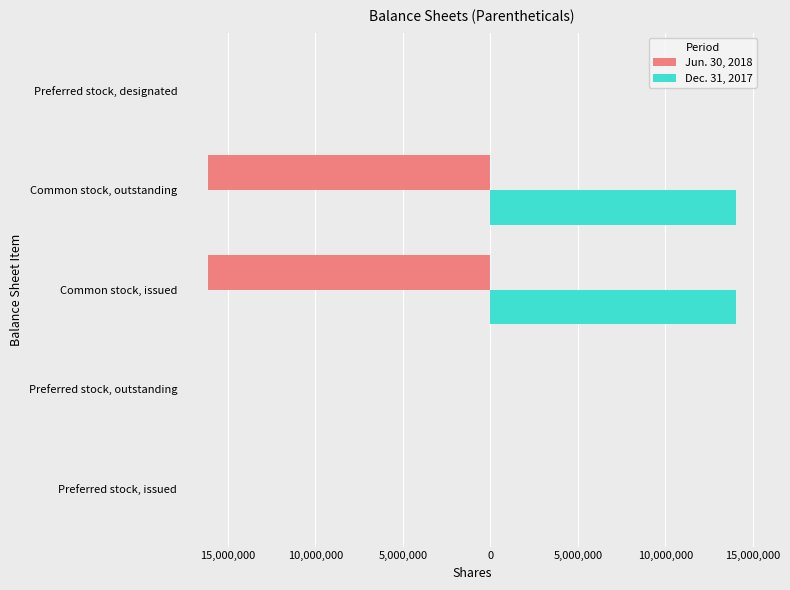

Reading left to right, list all the values displayed in this chart.

Jun. 30, 2018: -3187	-3187	-16107505	-16107505	-4250
Dec. 31, 2017: 4250	4250	14021422	14021422	4250